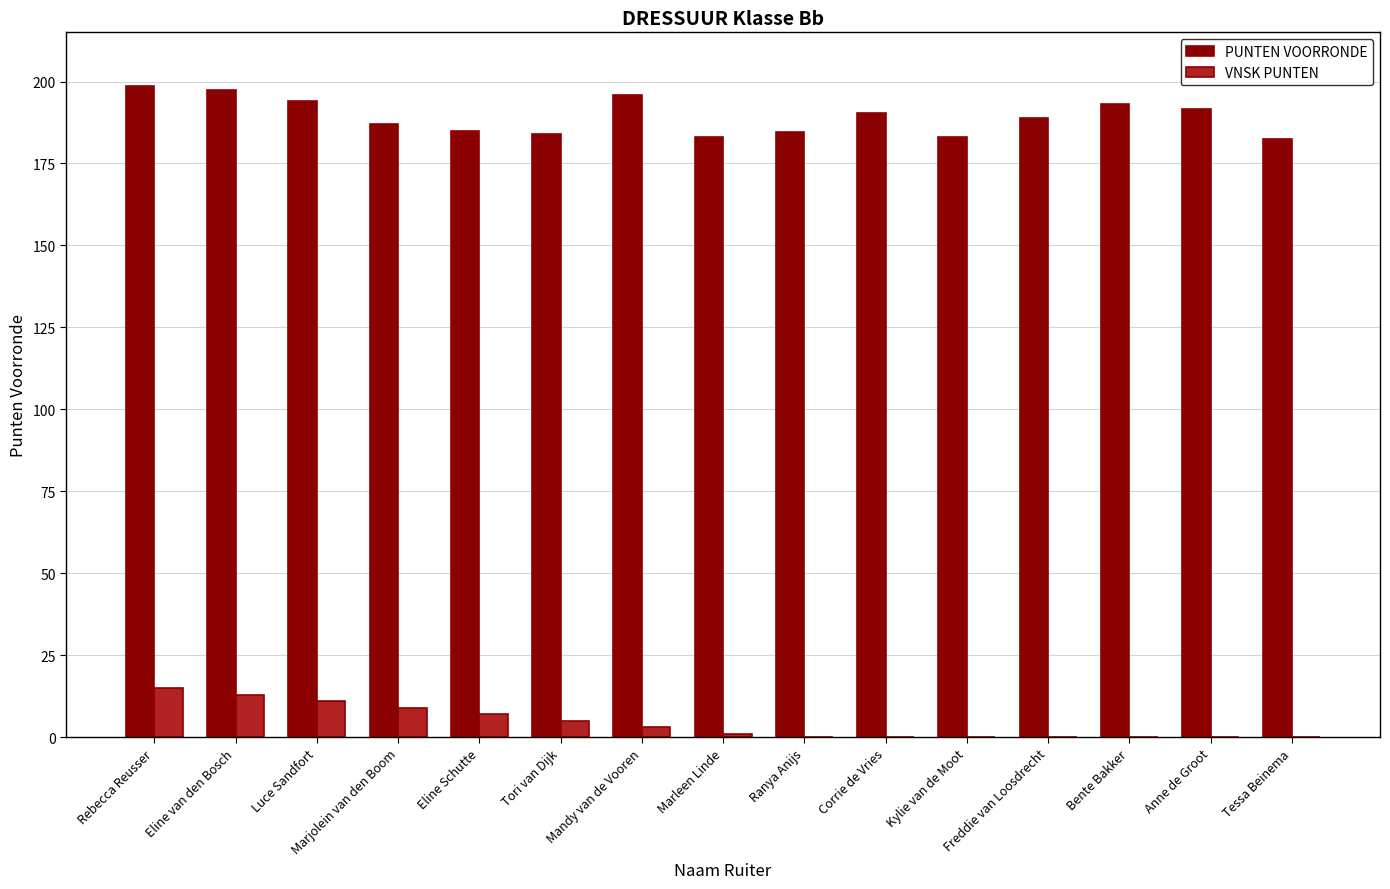

What is the greatest value displayed?

198.5